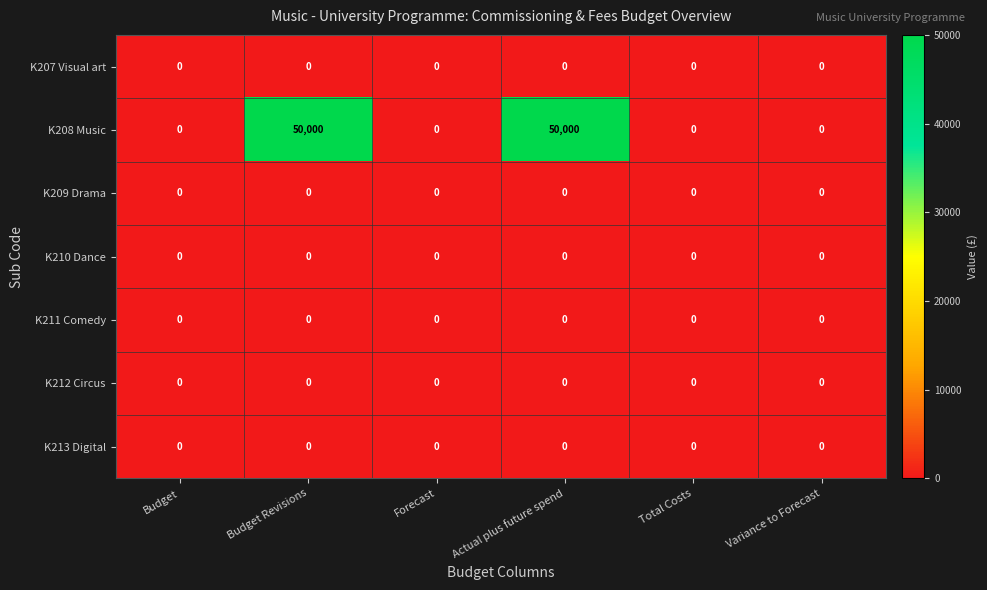

Is it true that K213 Digital equals 0 at Forecast?

True